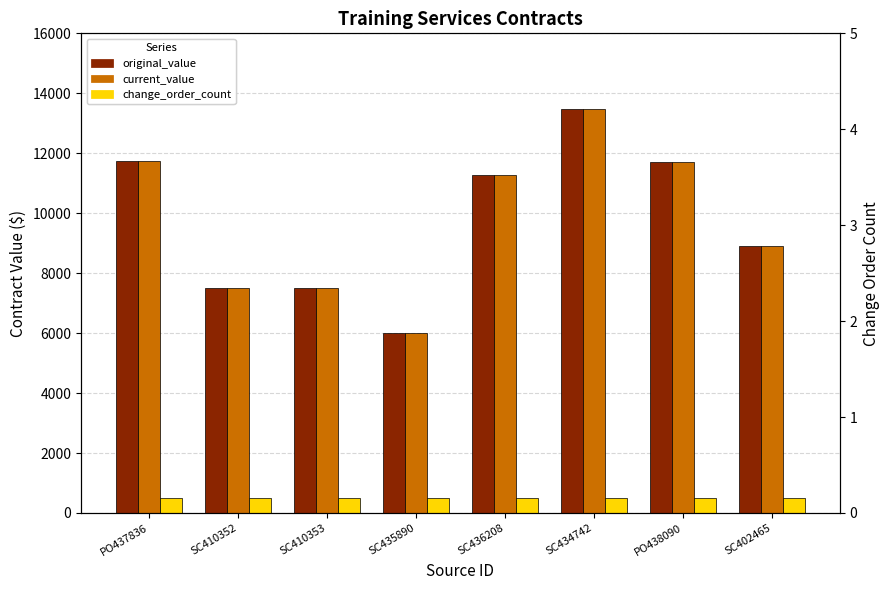

Reading left to right, extract all data points from this chart.

original_value: PO437836=11750	SC410352=7500	SC410353=7500	SC435890=6000	SC436208=11280	SC434742=13460	PO438090=11700	SC402465=8900
current_value: PO437836=11750	SC410352=7500	SC410353=7500	SC435890=6000	SC436208=11280	SC434742=13460	PO438090=11700	SC402465=8900
change_order_count: PO437836=500	SC410352=500	SC410353=500	SC435890=500	SC436208=500	SC434742=500	PO438090=500	SC402465=500